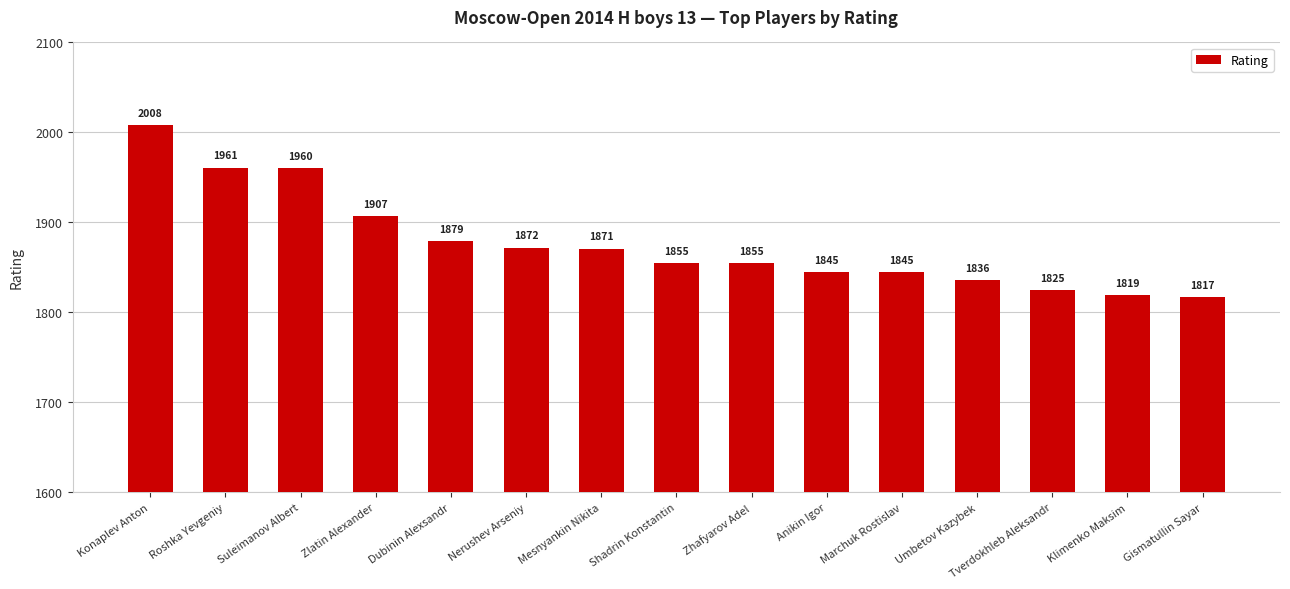

Count the number of categories in the chart.

15